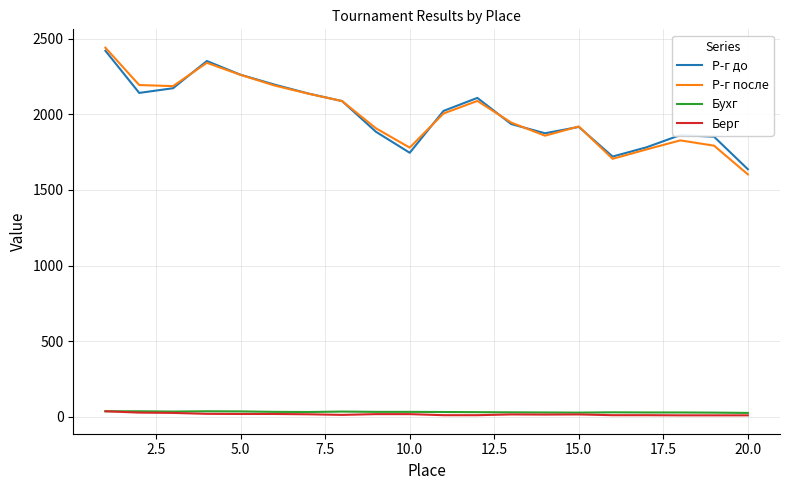

Which series has the largest range (max minus min)?

Р-г после